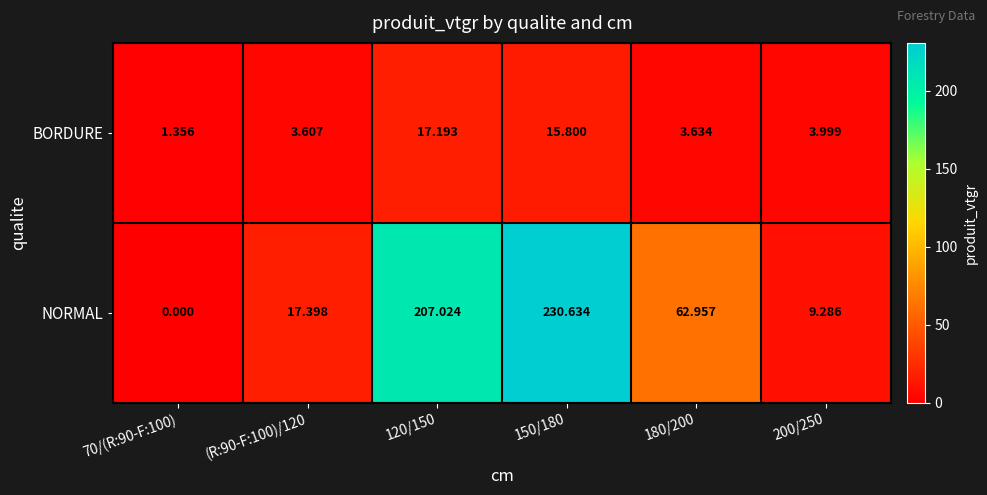

Is the value of BORDURE at 200/250 greater than the value of NORMAL at 200/250?

No